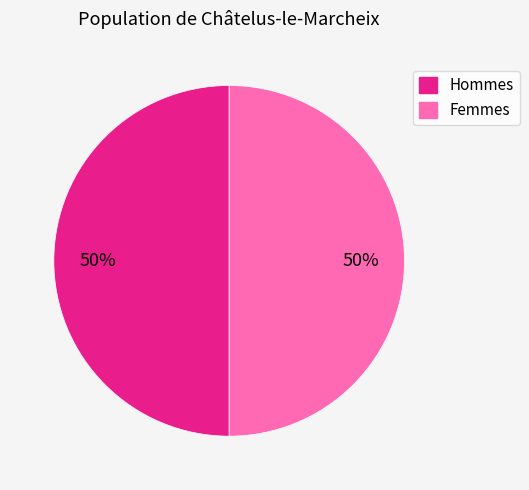

To the nearest percent, what is the average slice percentage?

50%